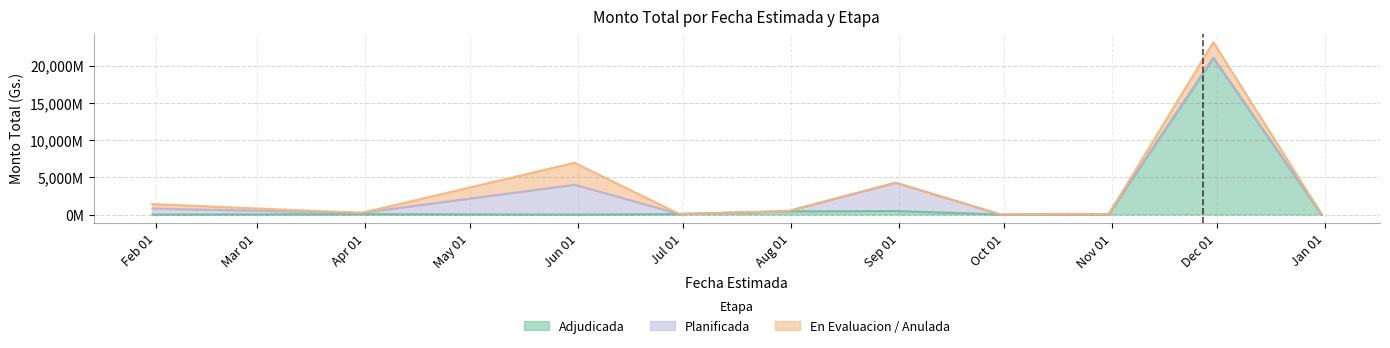

True or false: En Evaluacion / Anulada and Adjudicada intersect in this chart.

True